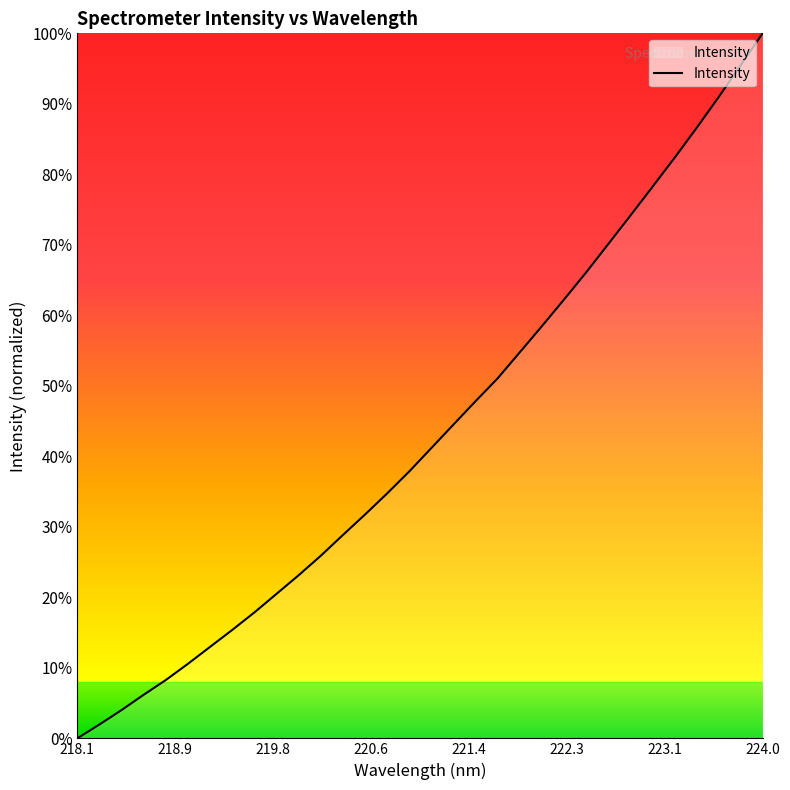

What is the maximum value shown in the chart?

100.0